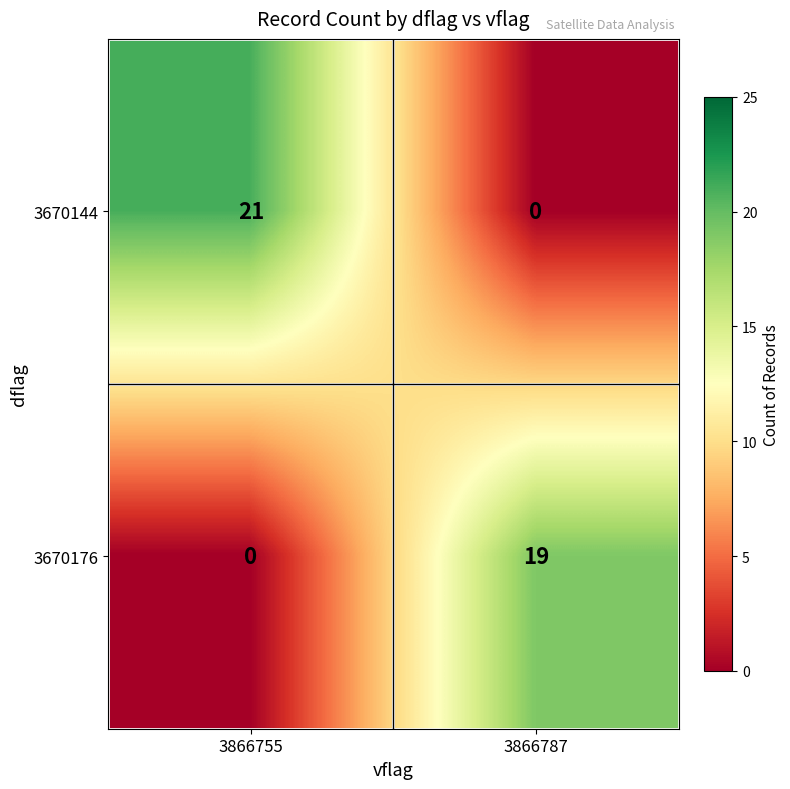

The value of 3670144 at 3866787 is 0. True or false?

True